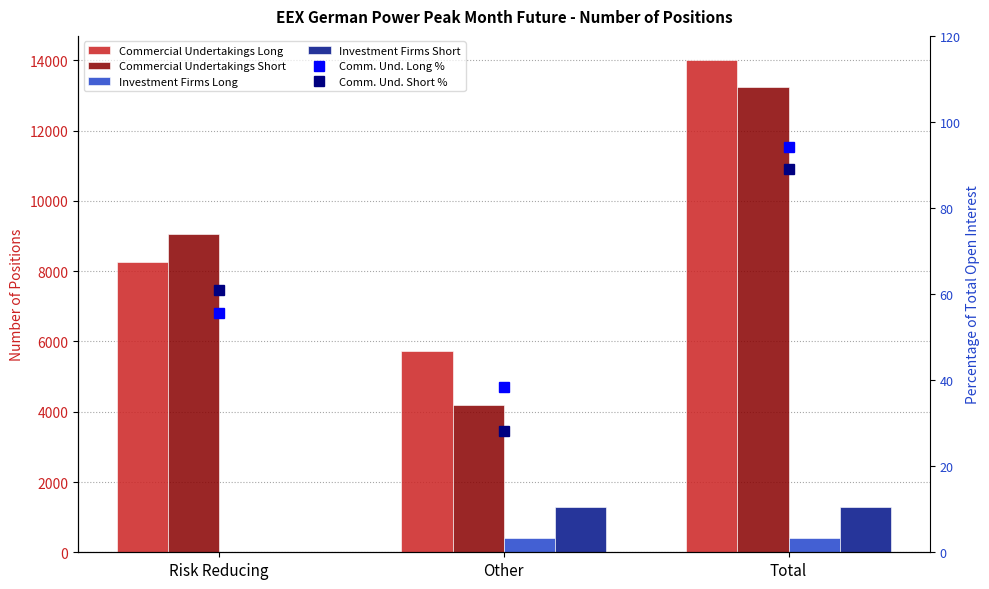

How many groups of bars are there?

3